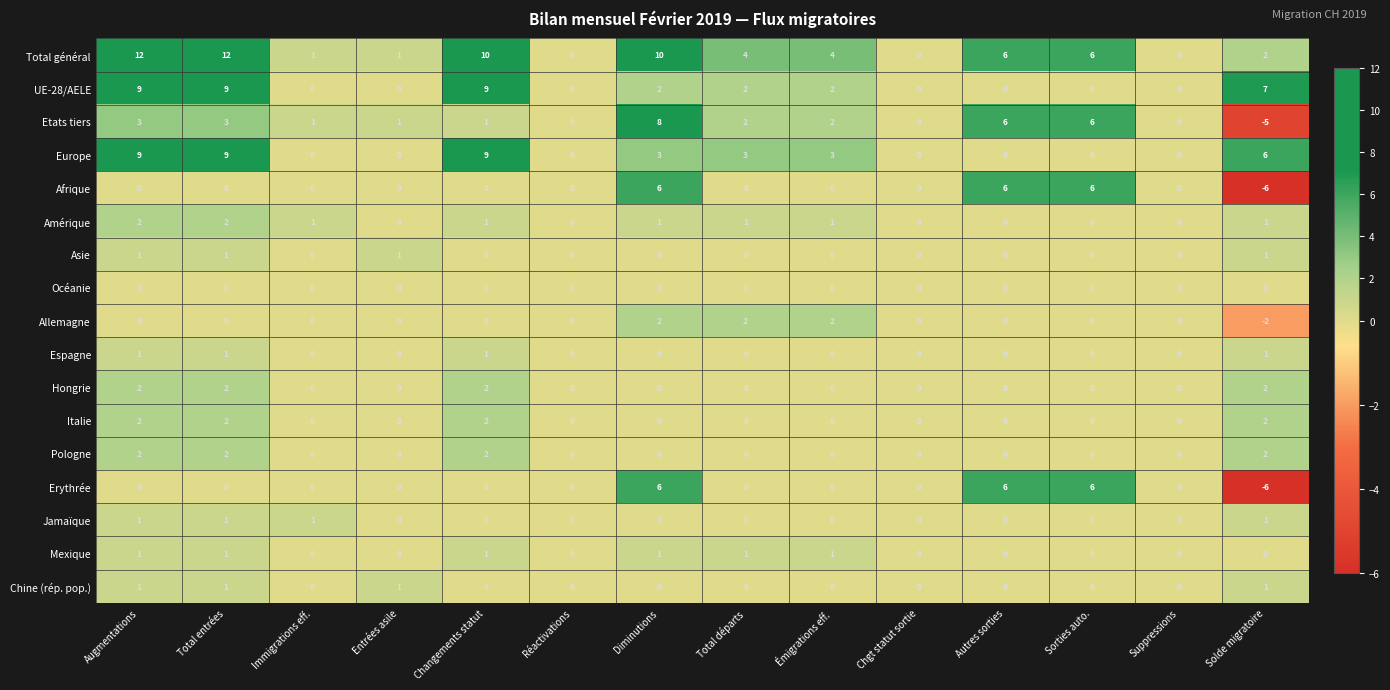

How many values in Jamaïque are above zero?

4